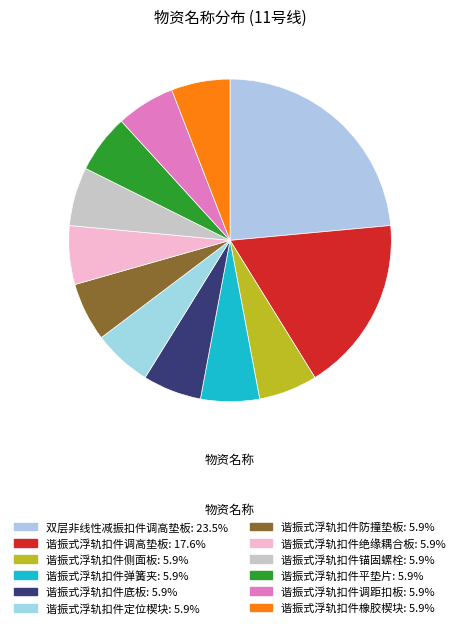

Which category has the biggest portion of the pie?

双层非线性减振扣件调高垫板